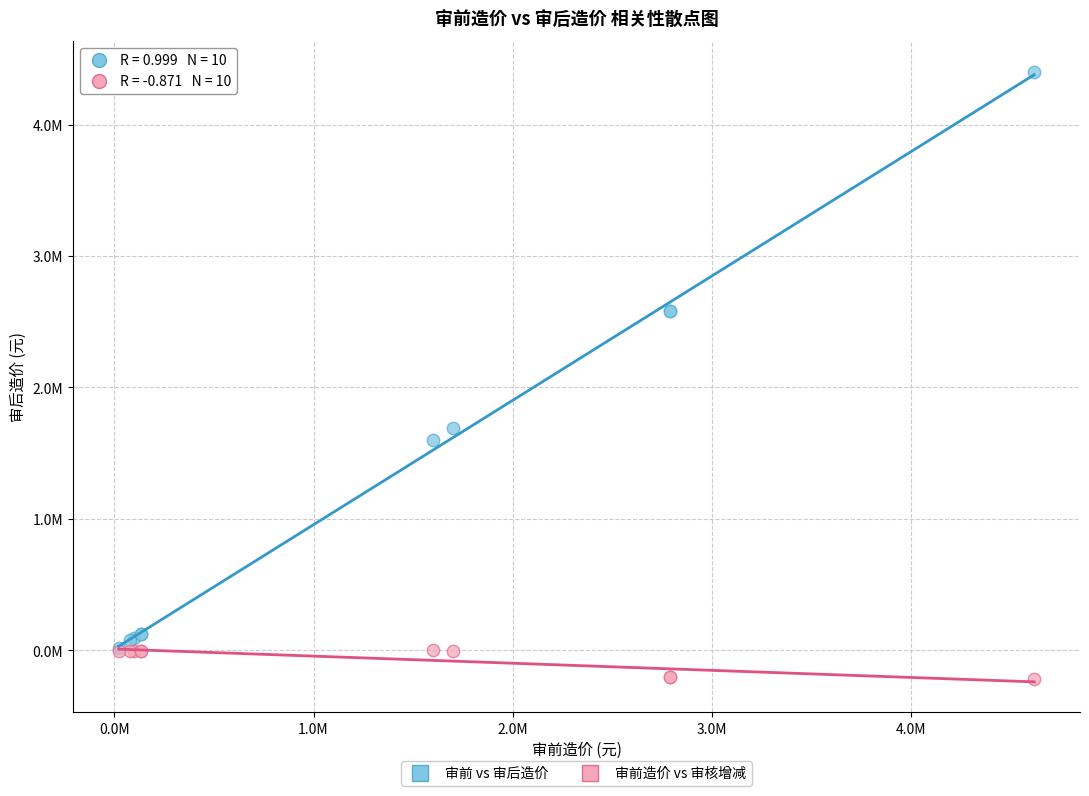

What are all the series names shown in the legend?

审前 vs 审后造价, 审前造价 vs 审核增减